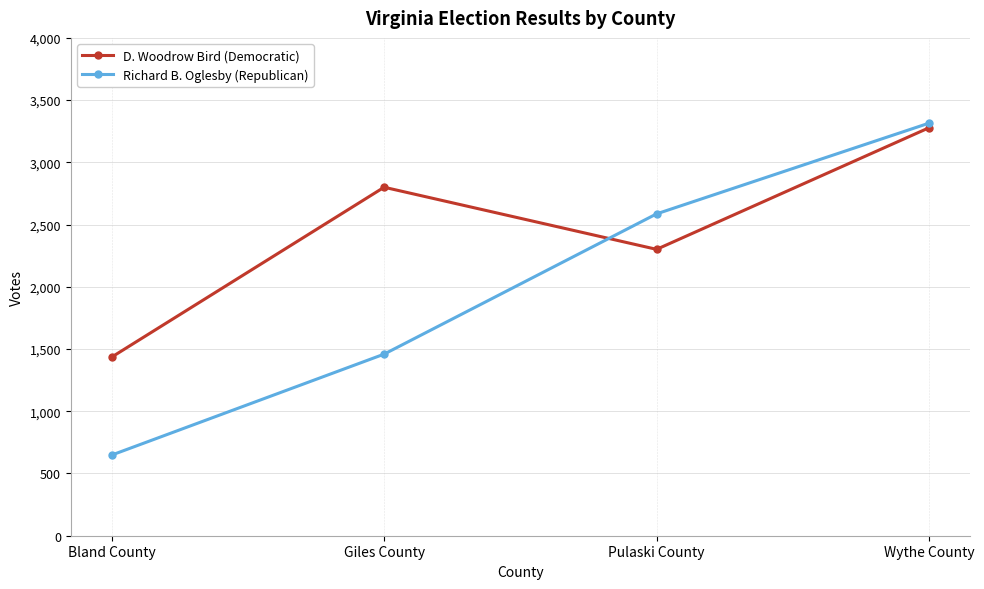

Which series has the largest total across all categories?

D. Woodrow Bird (Democratic)